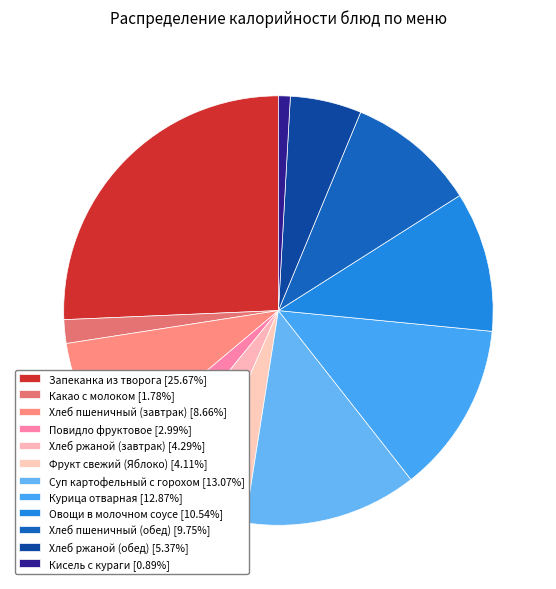

What percentage is NOT represented by Хлеб пшеничный (завтрак)?

91.3%